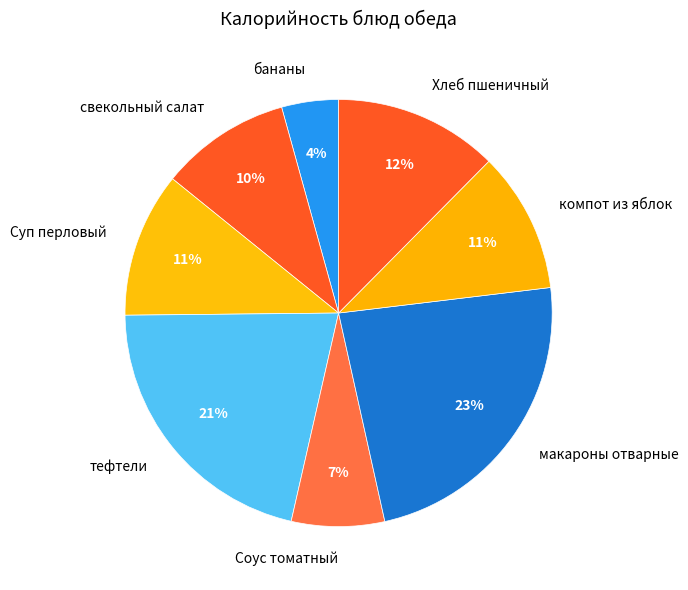

To the nearest percent, what percentage of the pie is Суп перловый?

11%